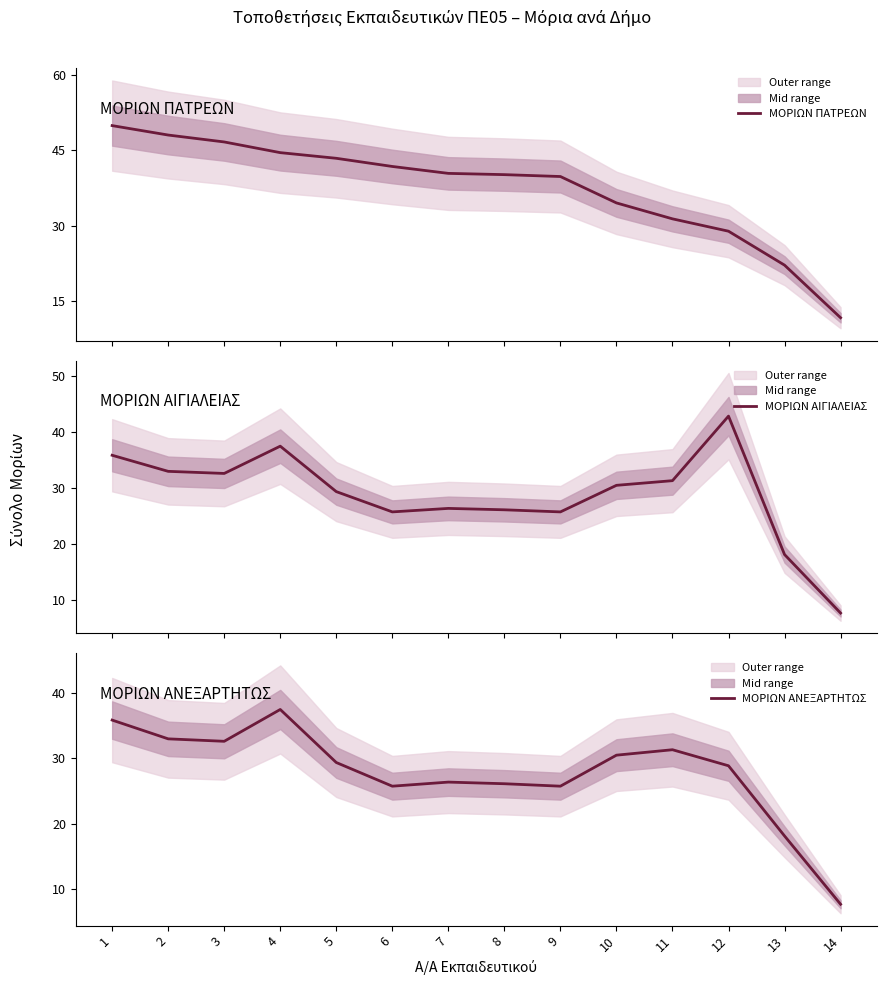

What is the greatest value displayed?

49.9